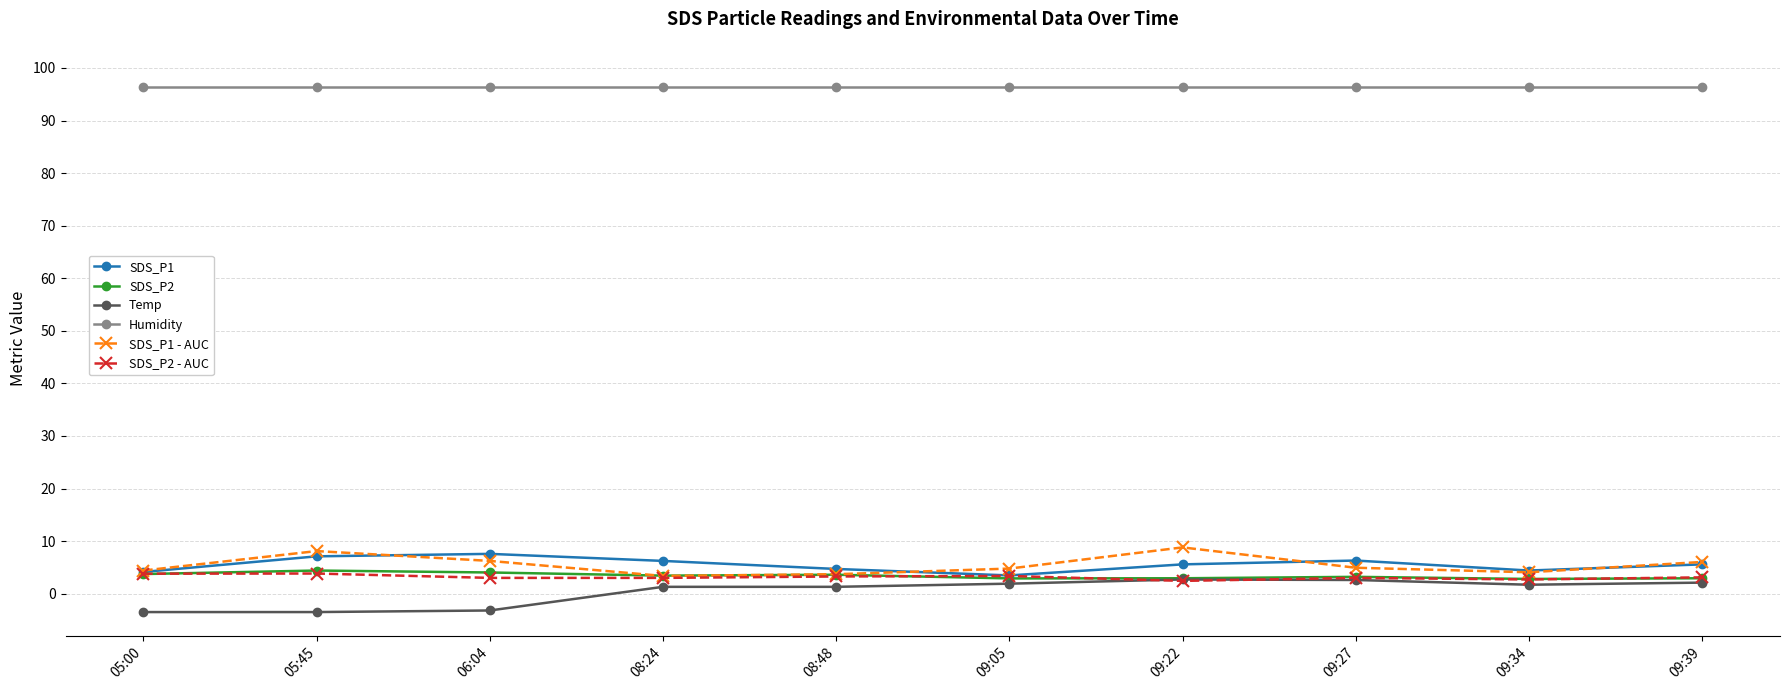

How many lines are shown in the chart?

6